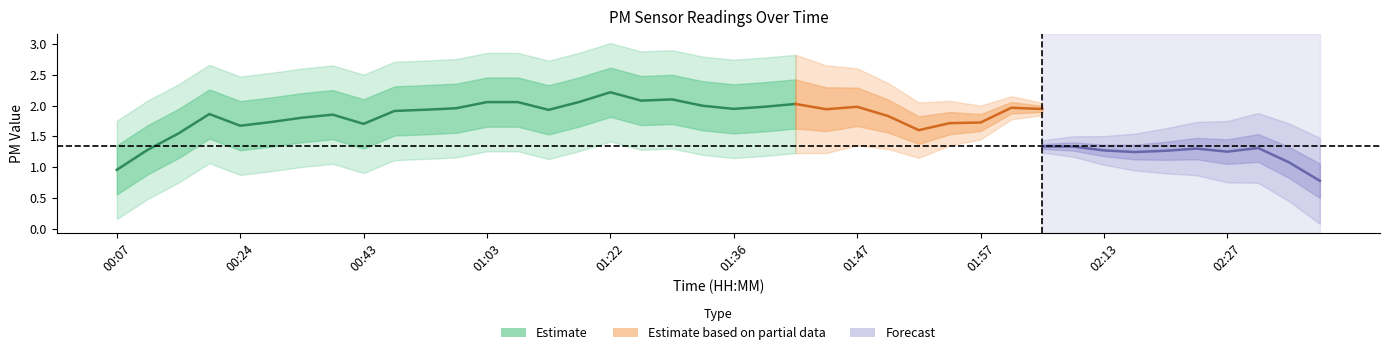

Is it true that P1 equals 2.1 at 00:13?

False